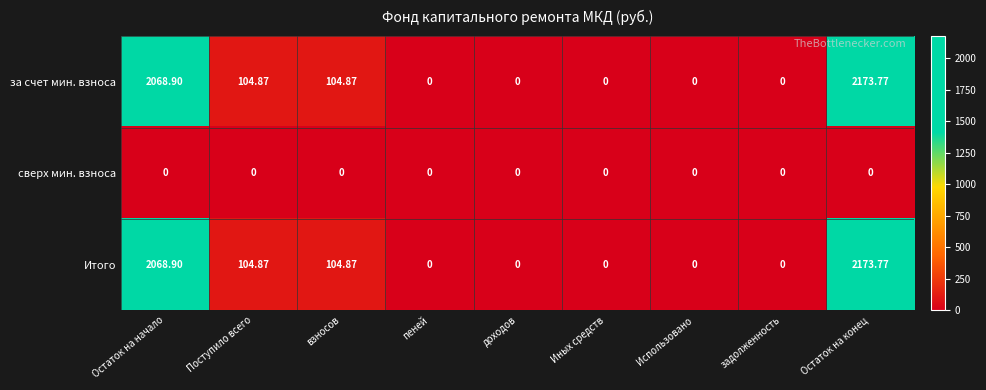

Which category has the highest value across all series?

Остаток на конец